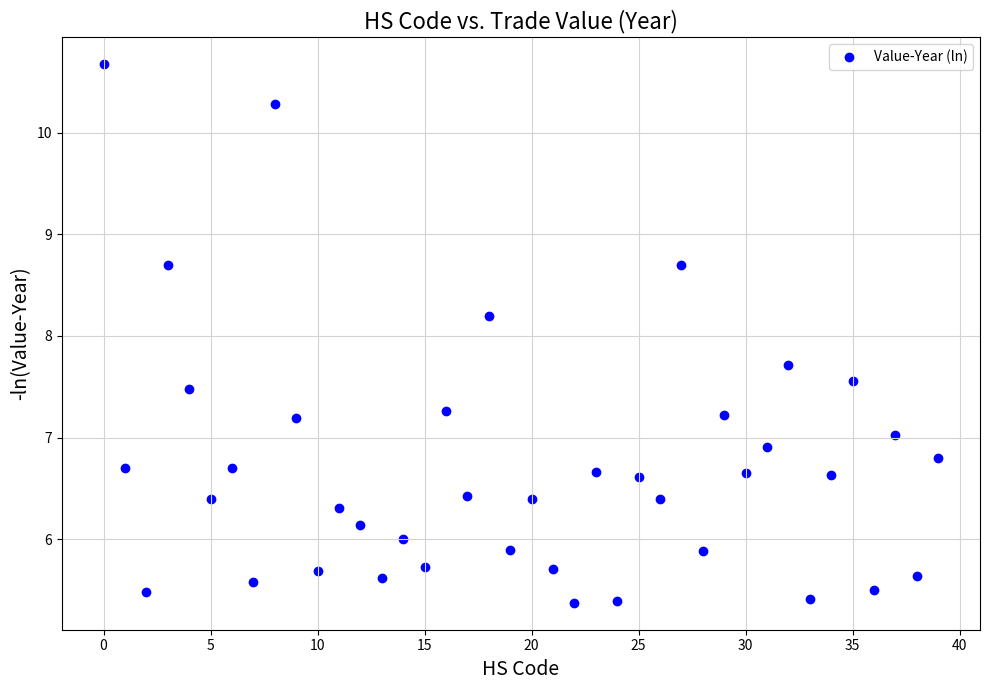

What is the range of Y values (max minus min)?

5.3